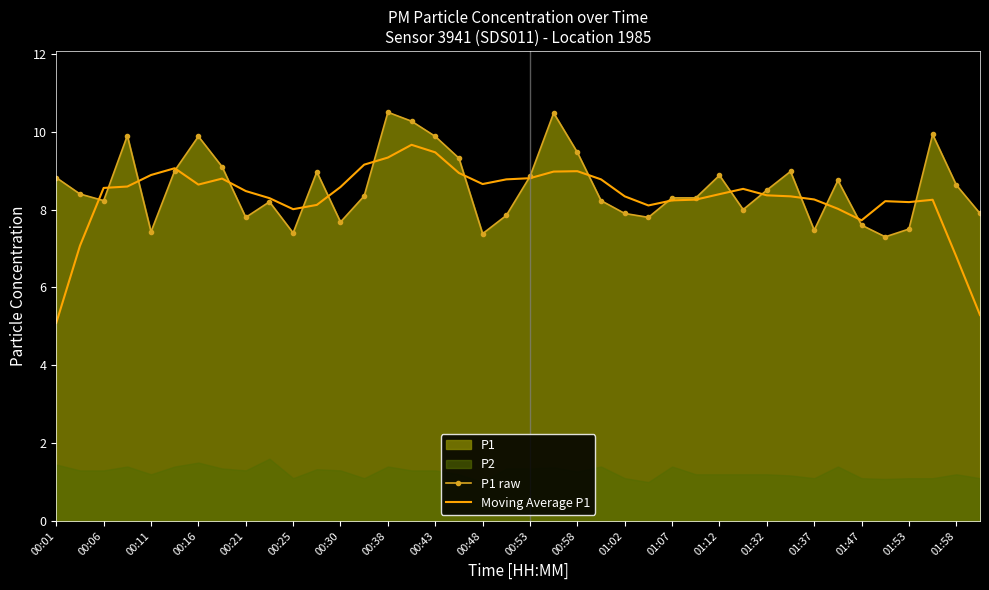

The value of P1 raw at 01:47 is 4.0. True or false?

False